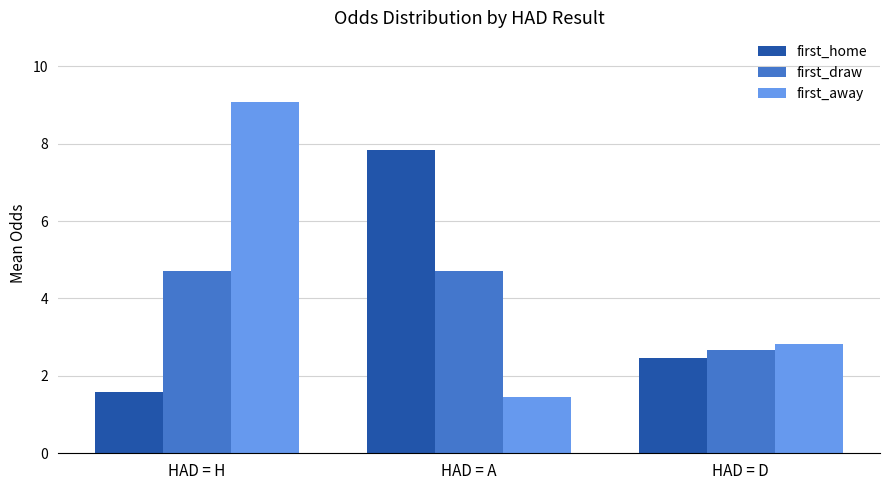

What is the label of the 2nd bar from the left?

HAD = A